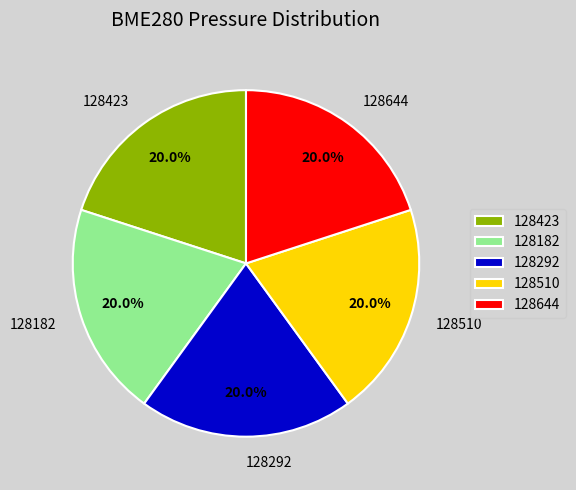

Combined, do 128644 and 128423 account for over 50%?

No